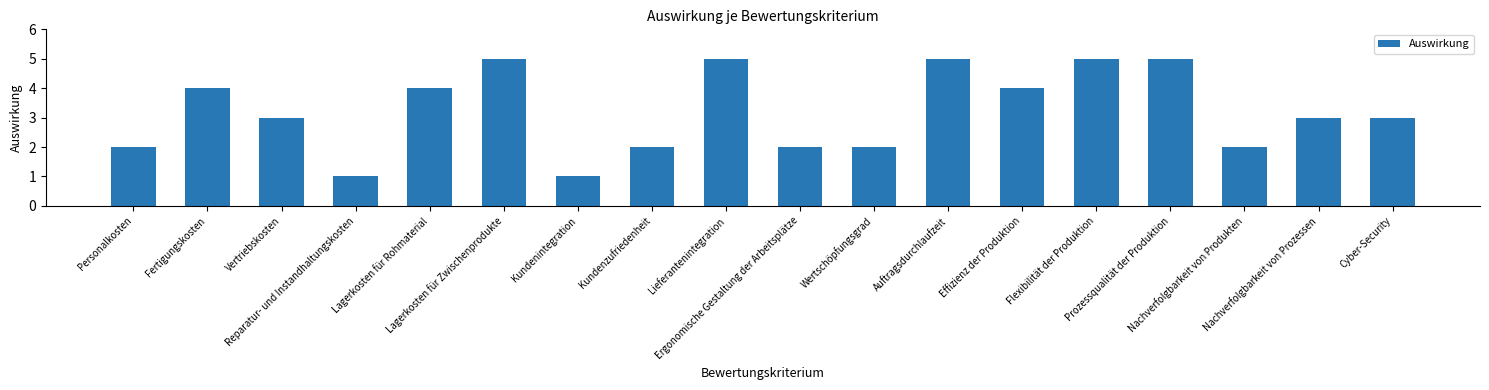

Where does the data first go above 3?

Fertigungskosten